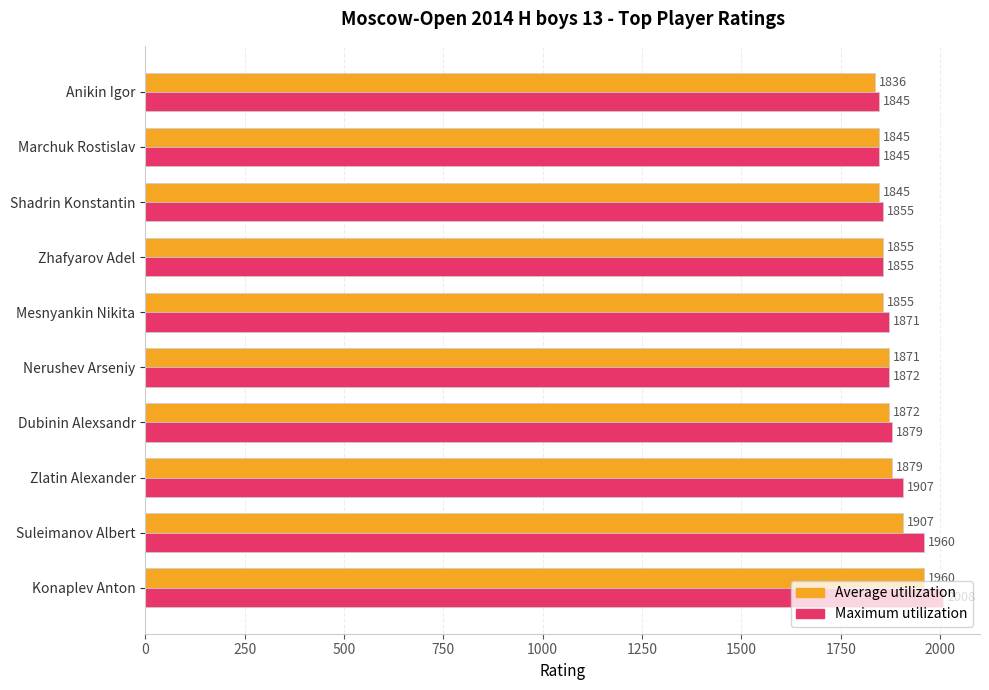

List the series in order of their overall mean, lowest first.

Average utilization, Maximum utilization